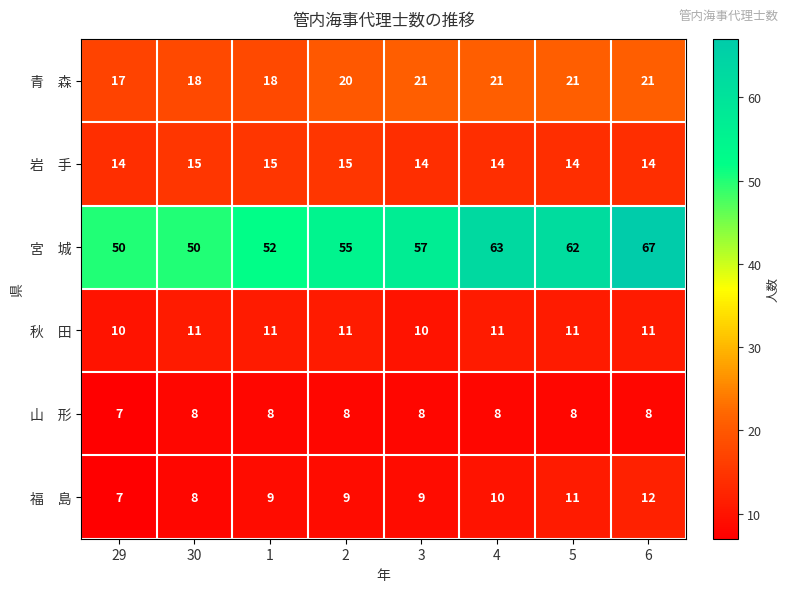

What is the difference between the highest and lowest values at 2?

47